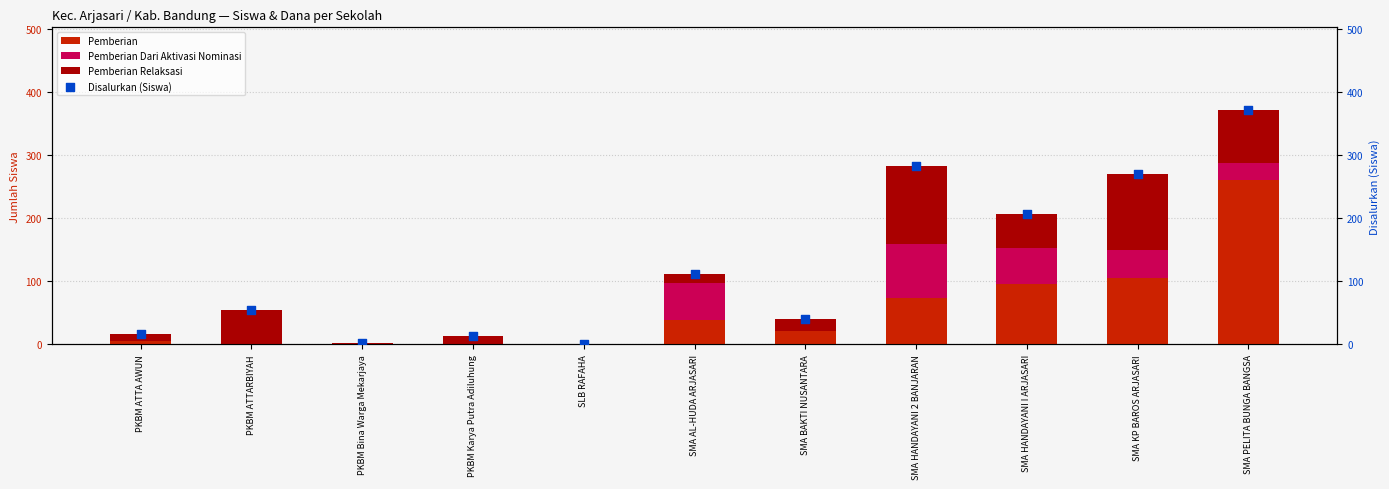

What are all the series names shown in the legend?

Pemberian, Pemberian Dari Aktivasi Nominasi, Pemberian Relaksasi, Disalurkan (Siswa)